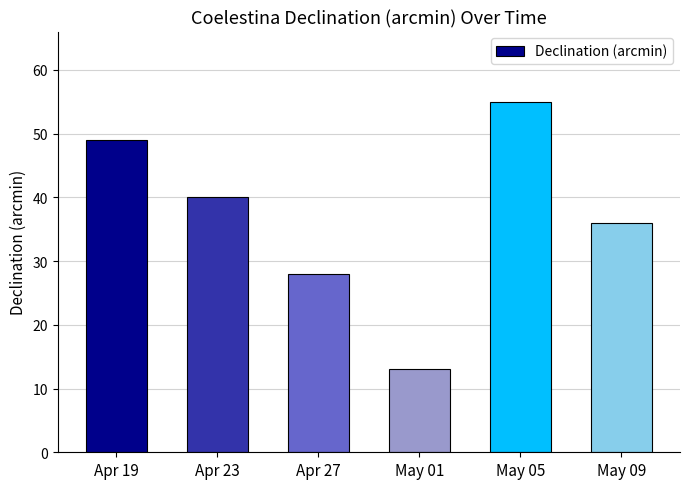

How many bars are there in total?

6